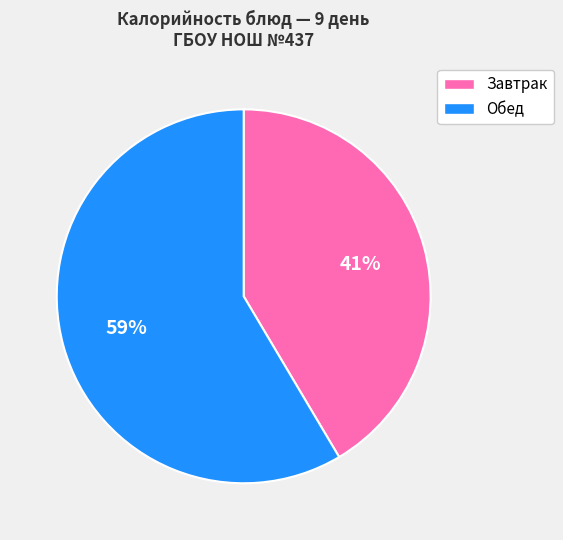

To the nearest percent, what is the average slice percentage?

50%